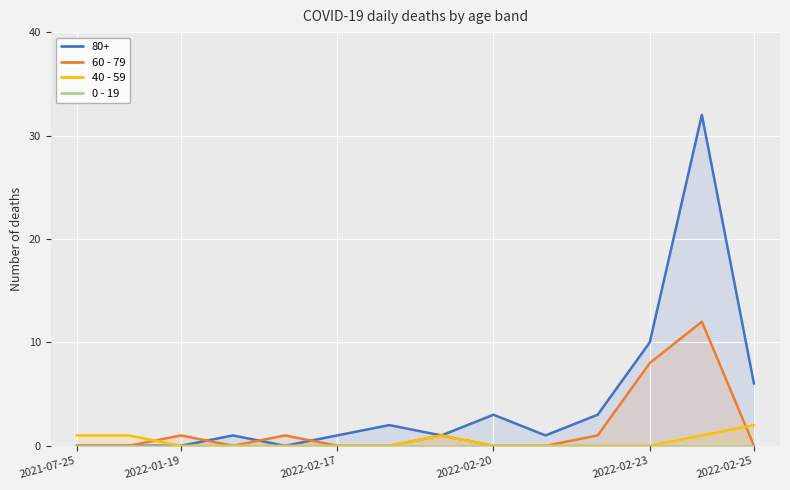

Reading left to right, what are all the values shown in this chart?

60 - 79: 0	0	1	0	1	0	0	1	0	0	1	8	12	0
40 - 59: 1	1	0	0	0	0	0	1	0	0	0	0	1	2
0 - 19: 0	0	0	0	0	0	0	0	0	0	0	0	0	0